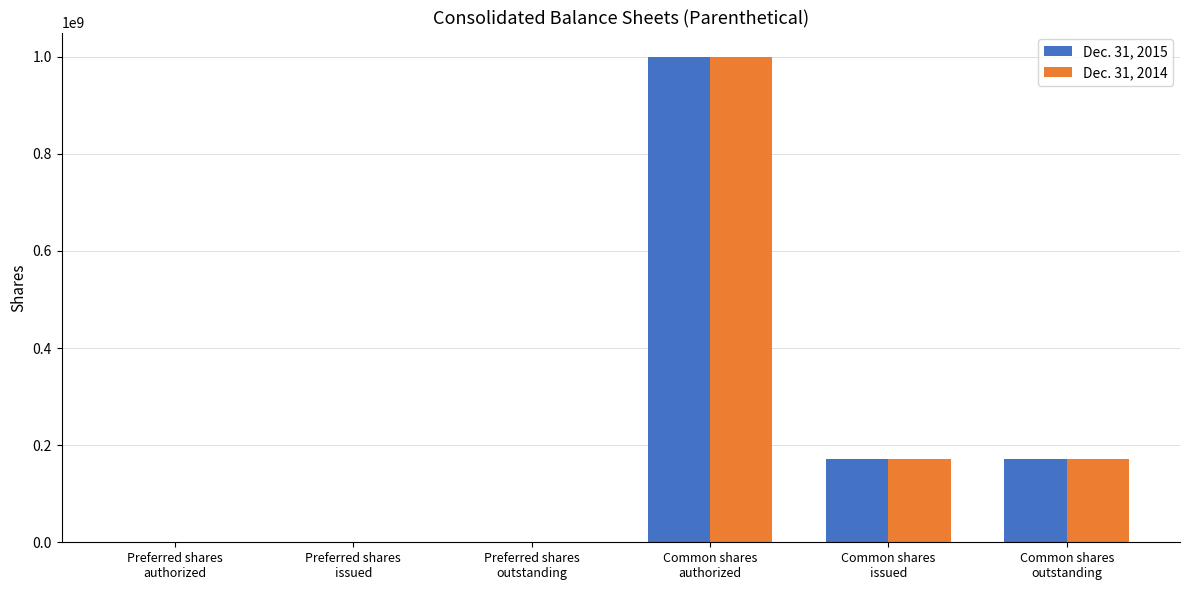

At which category is the sum across all series the highest?

Common shares
authorized